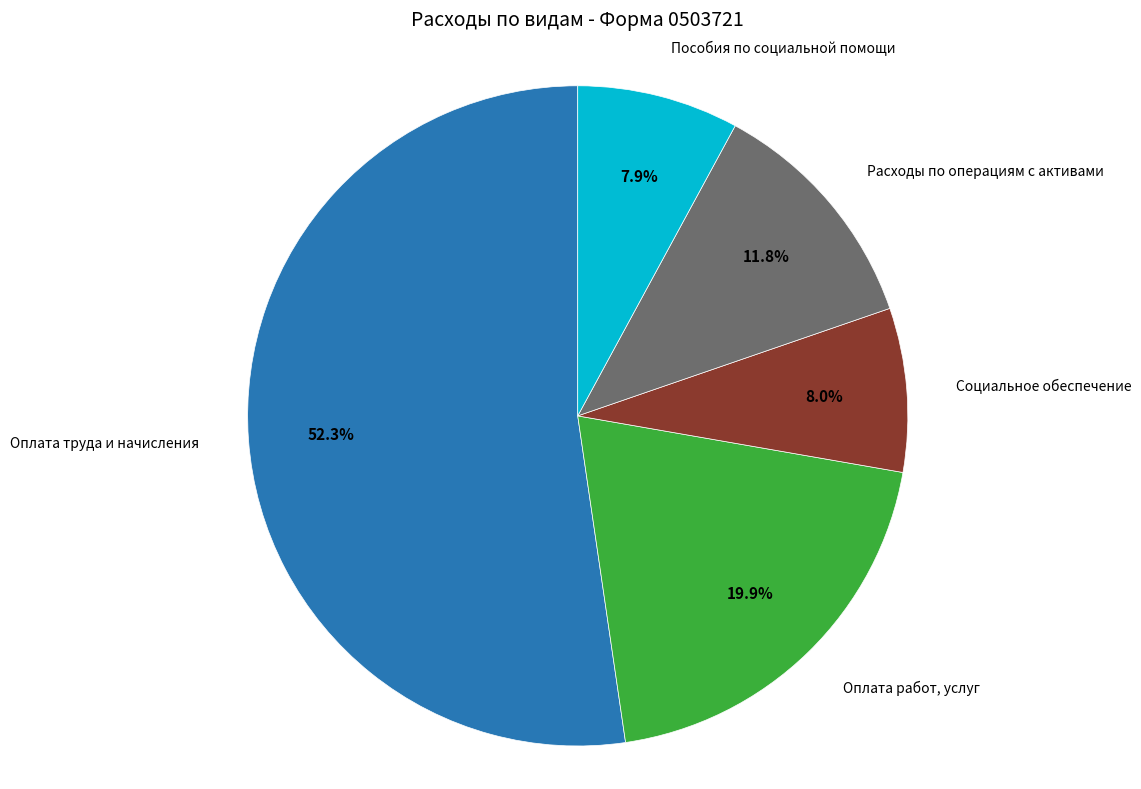

Between Оплата работ, услуг and Оплата труда и начисления, which is larger?

Оплата труда и начисления